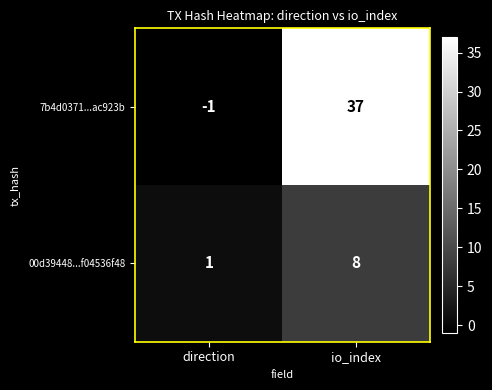

At which category does the chart reach its minimum across all series?

direction